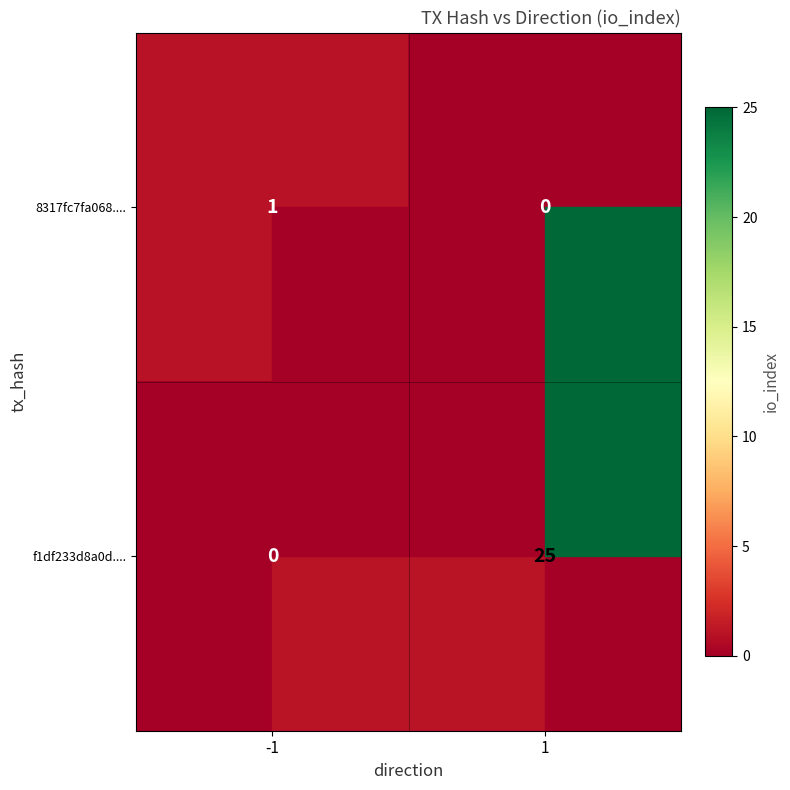

How many distinct data groups are displayed?

2